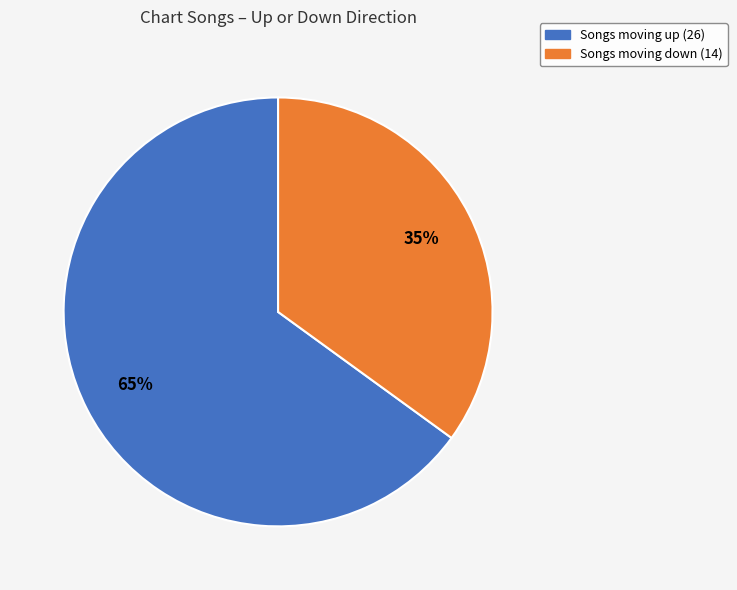

Is there any slice that represents more than half of the pie?

Yes